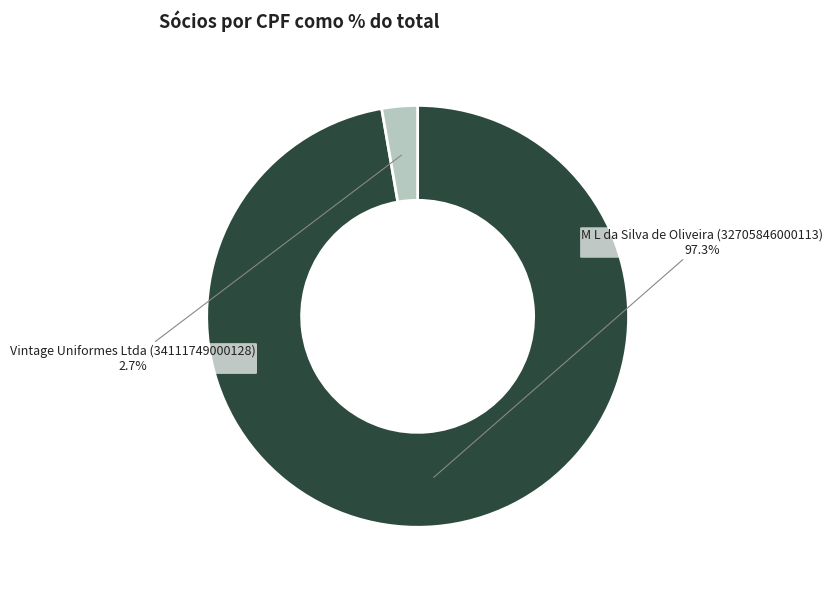

Is there a majority slice in this chart?

Yes